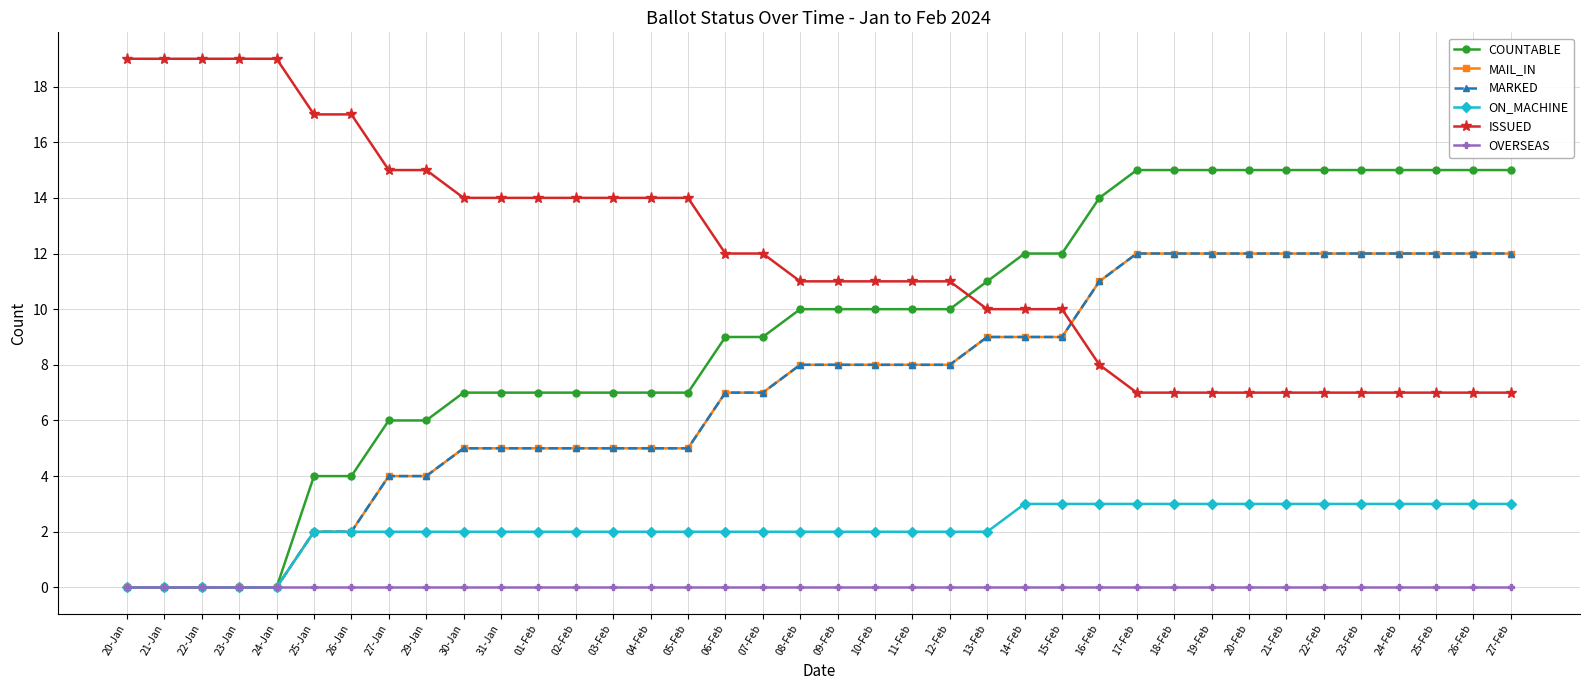

Is this an area chart (filled region under the line)?

No